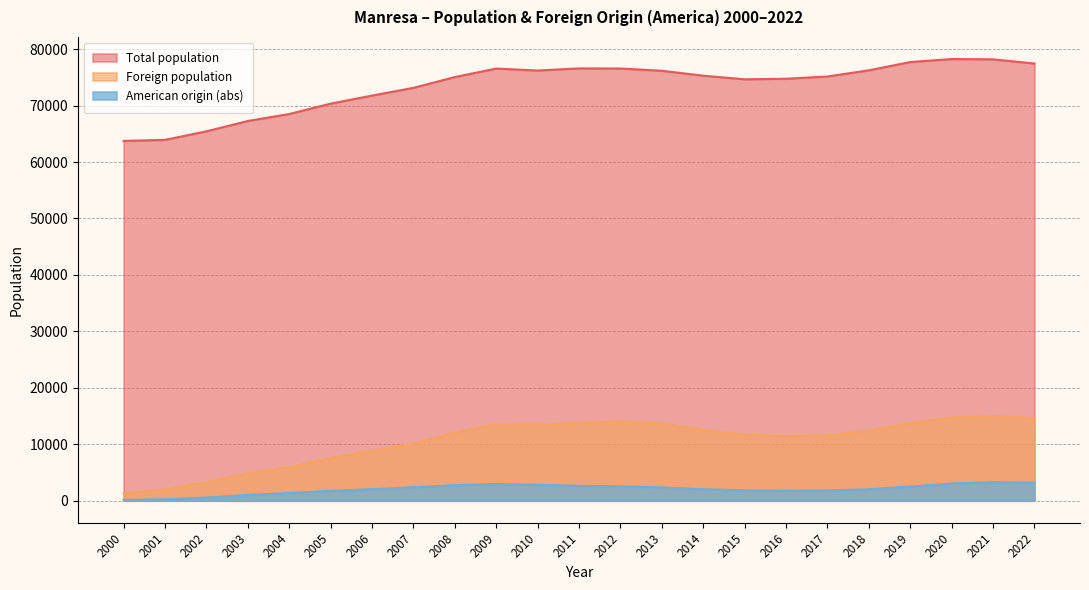

Which series has the largest total across all categories?

Total population